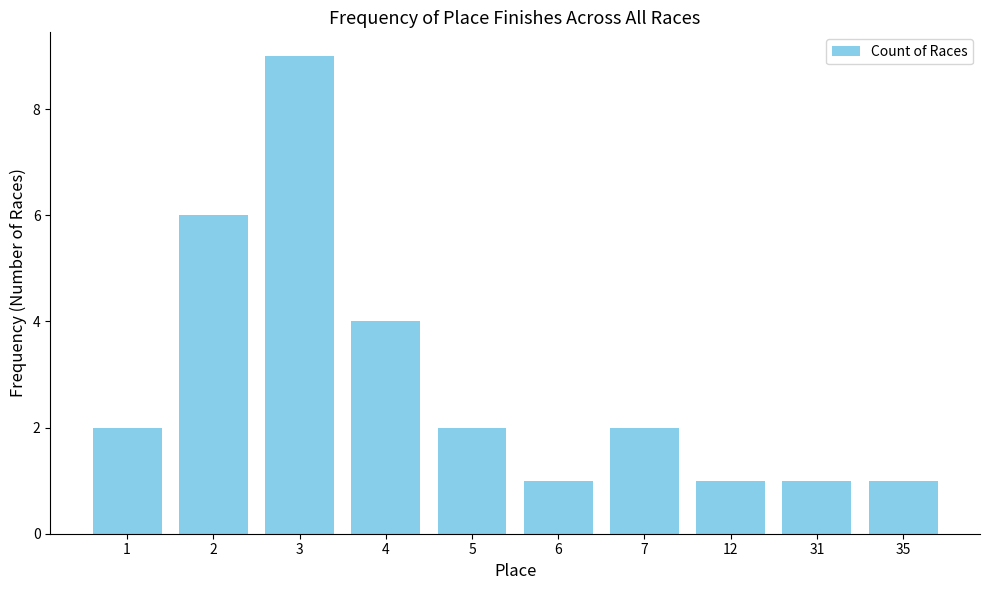

What is the value of the 3rd bar from the left?

9